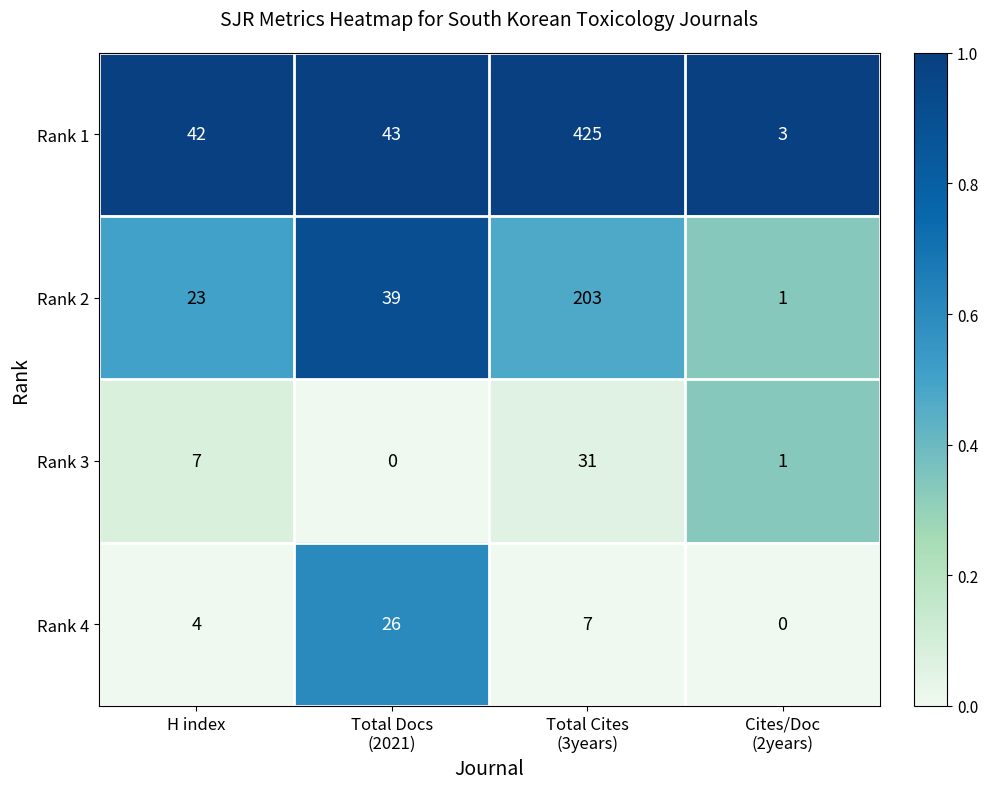

What is the sum of all Rank 1 values?

513